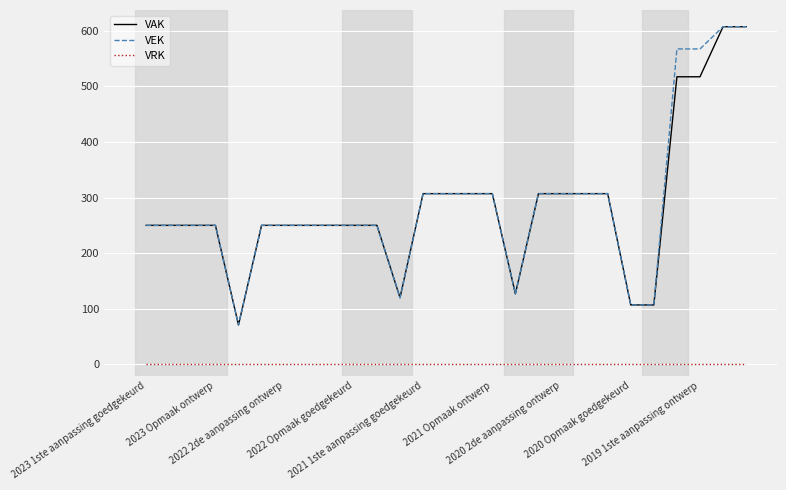

True or false: VRK and VEK intersect in this chart.

False